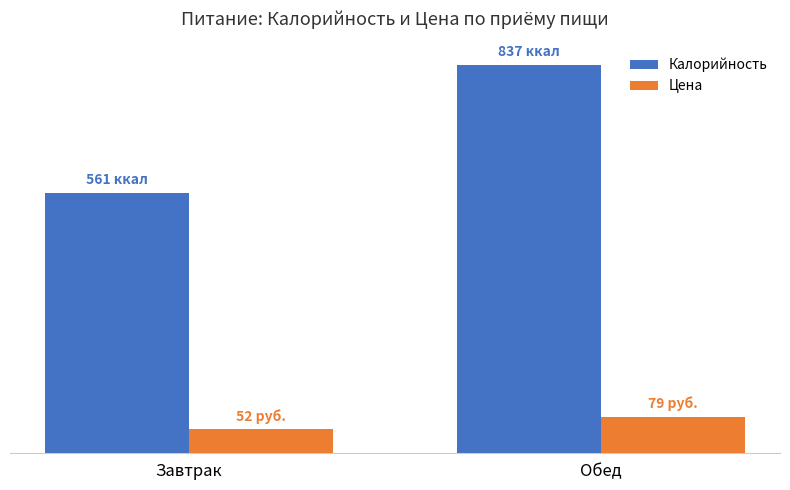

List the series in order of their overall mean, highest first.

Калорийность, Цена